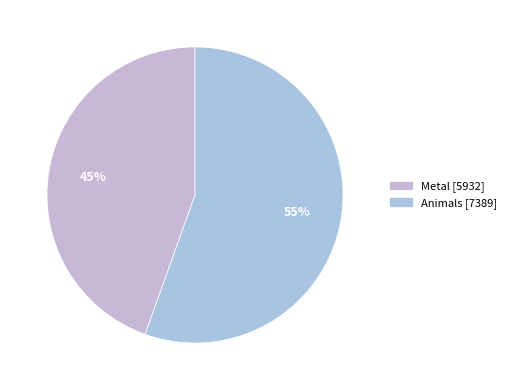

How many slices are in this pie chart?

2